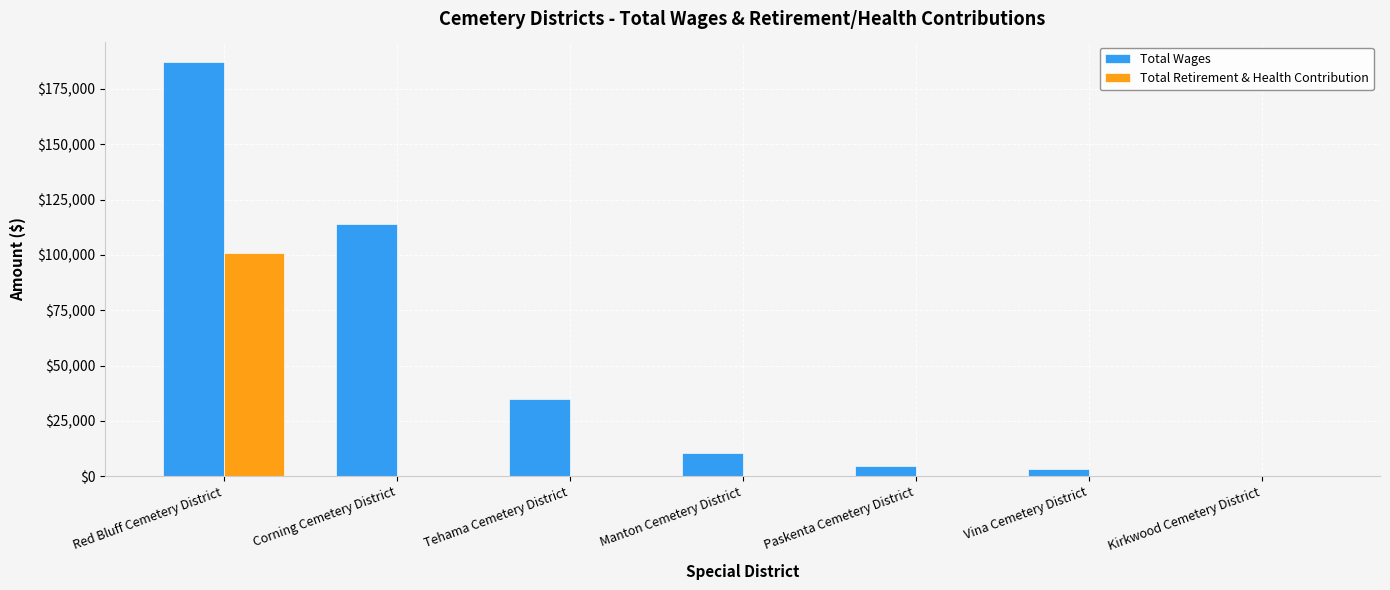

Is it true that Total Wages equals 159974 at Corning Cemetery District?

False